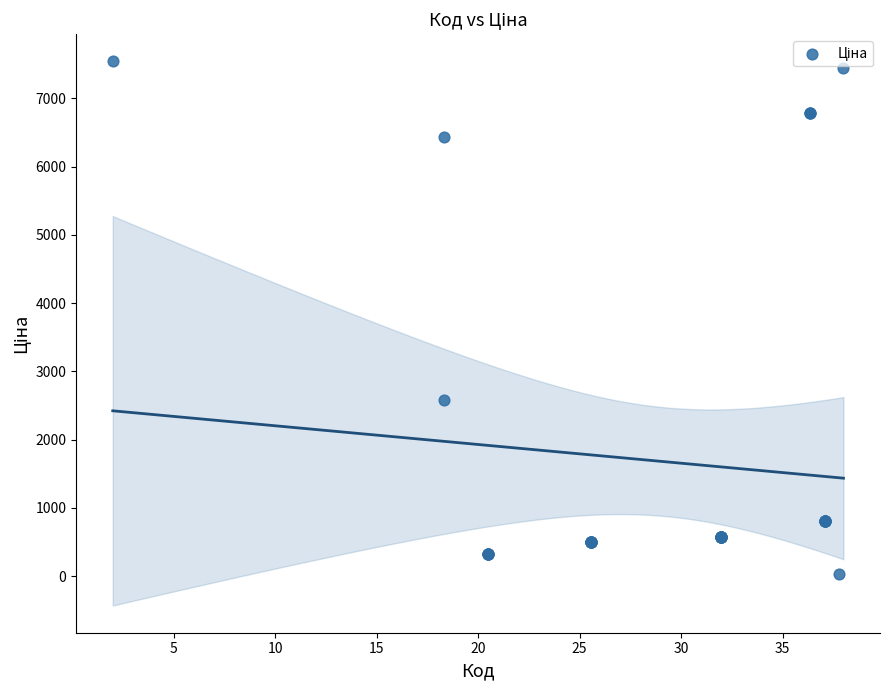

What Y value in the scatter plot is closest to 3785?

2575.0